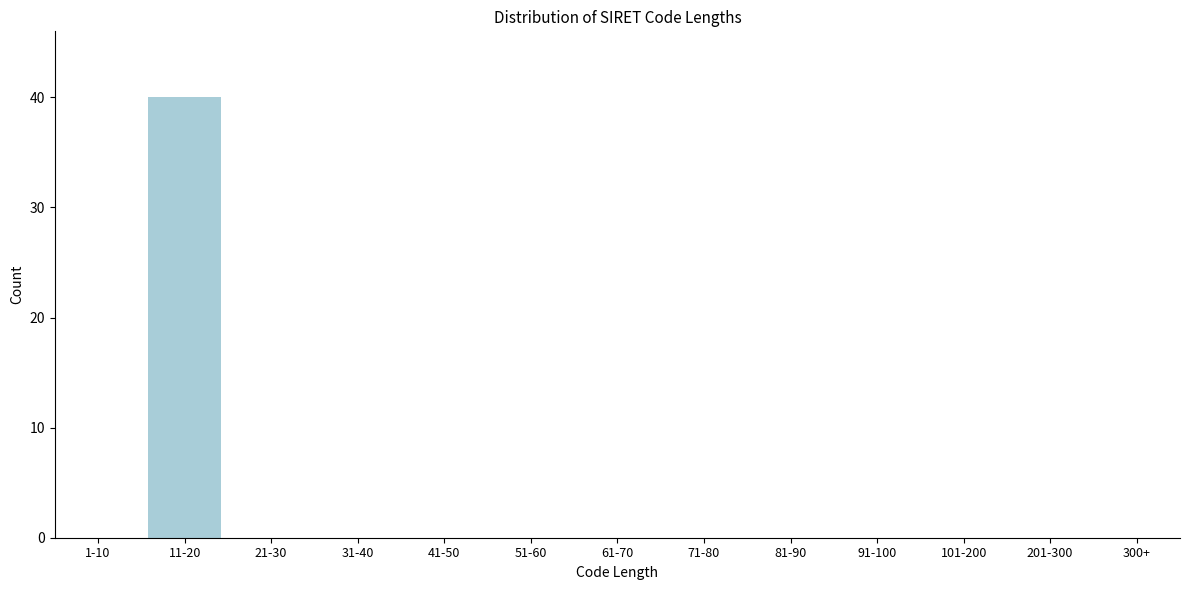

Reading right to left, extract all data points from this chart.

300+=0	201-300=0	101-200=0	91-100=0	81-90=0	71-80=0	61-70=0	51-60=0	41-50=0	31-40=0	21-30=0	11-20=40	1-10=0